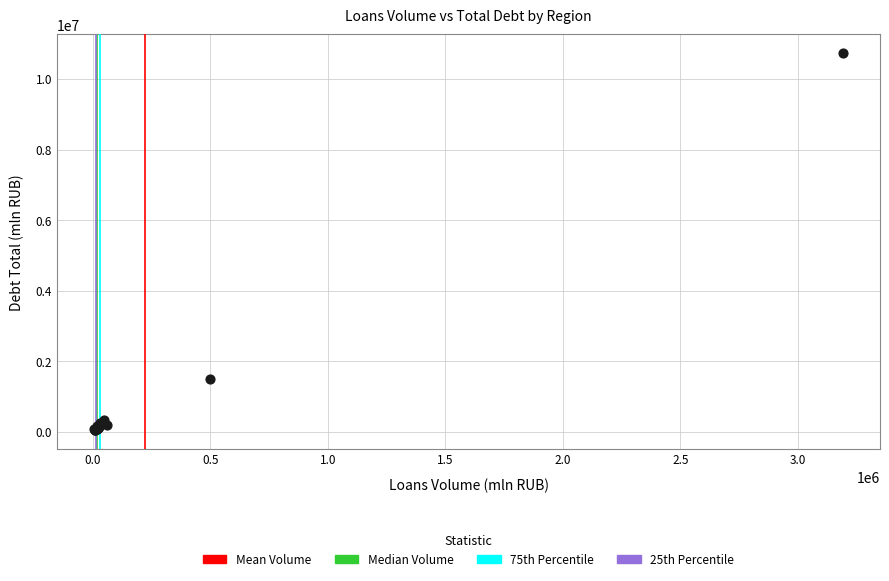

What Y value in the scatter plot is closest to 5386137?

1488934